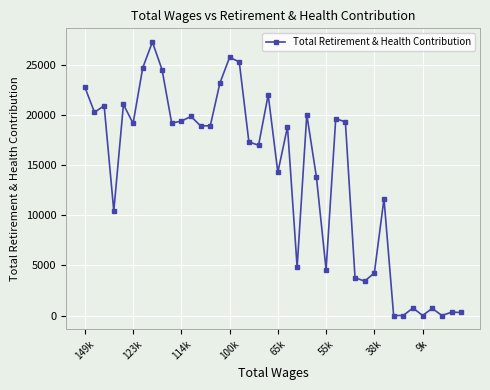

What is the average value?

13960